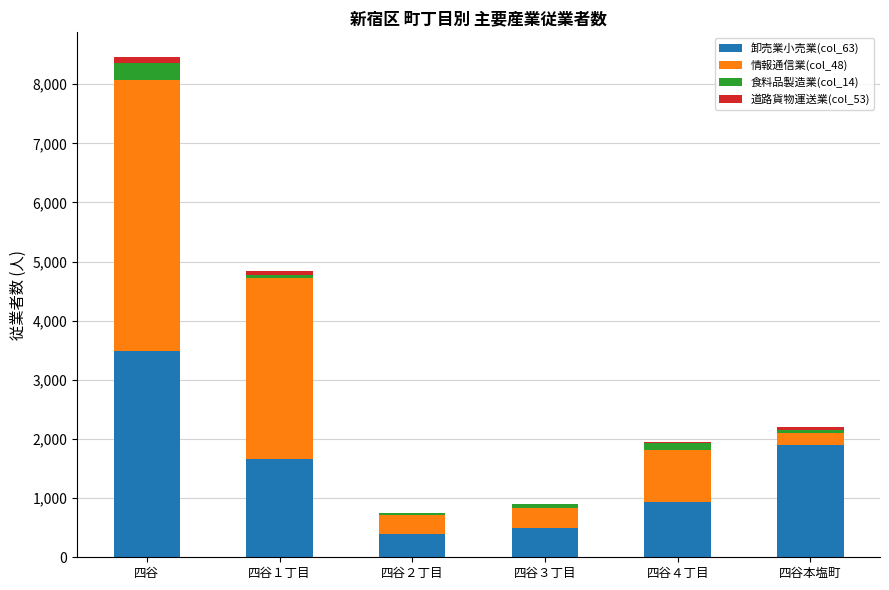

Does the chart contain stacked bars?

Yes